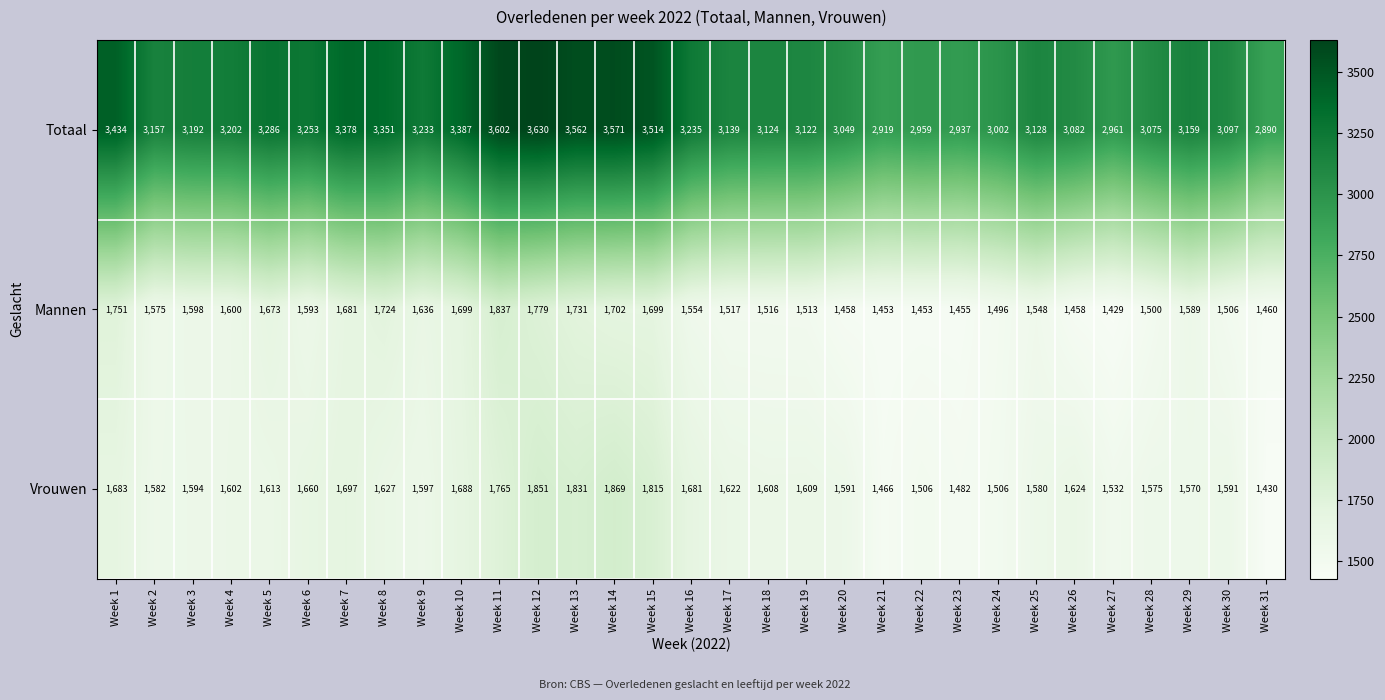

What is the difference between the highest and lowest values at Week 2?

1582